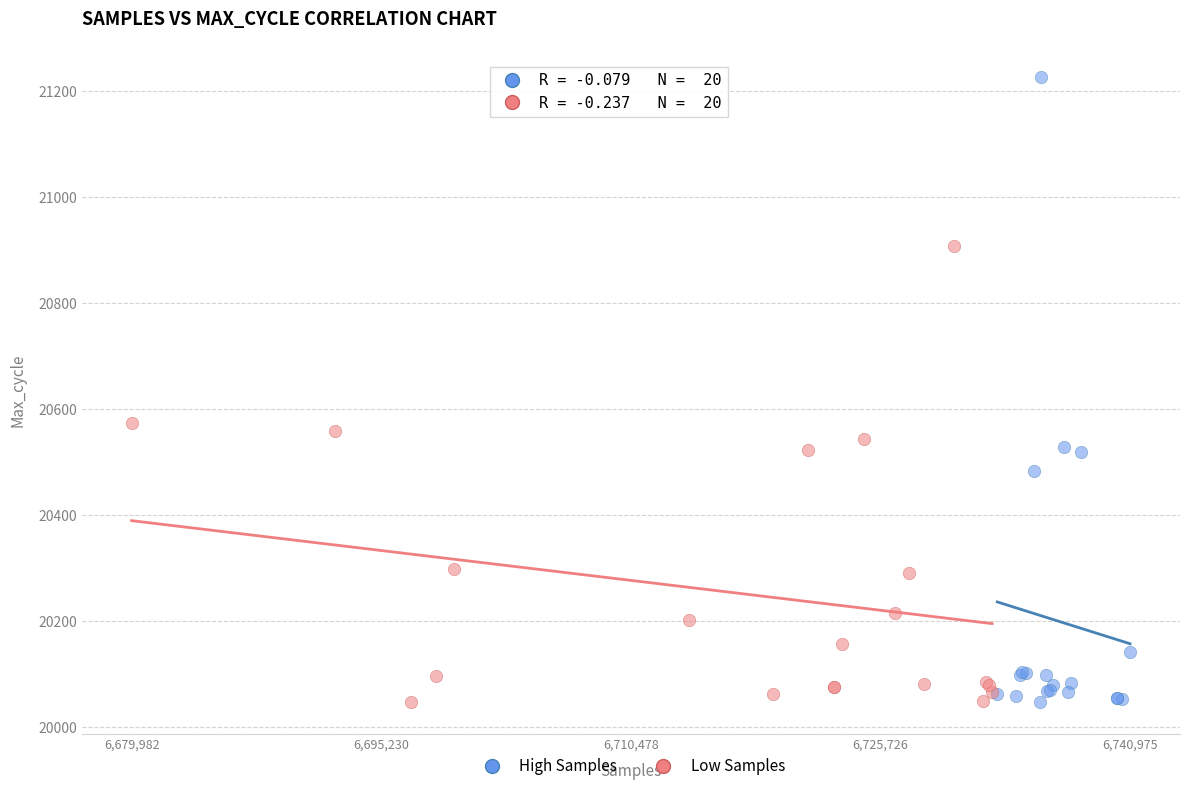

Which series contains the highest Y value?

High Samples